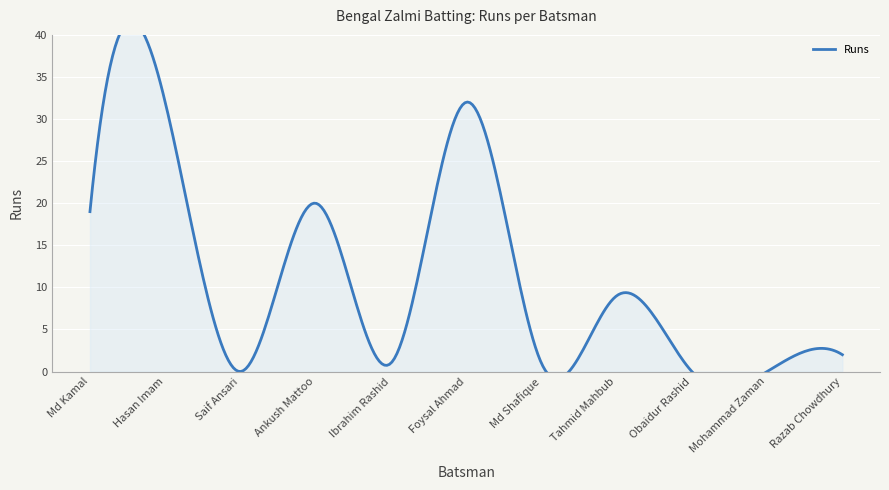

True or false: there are more than 0 points higher than both neighbors.

True